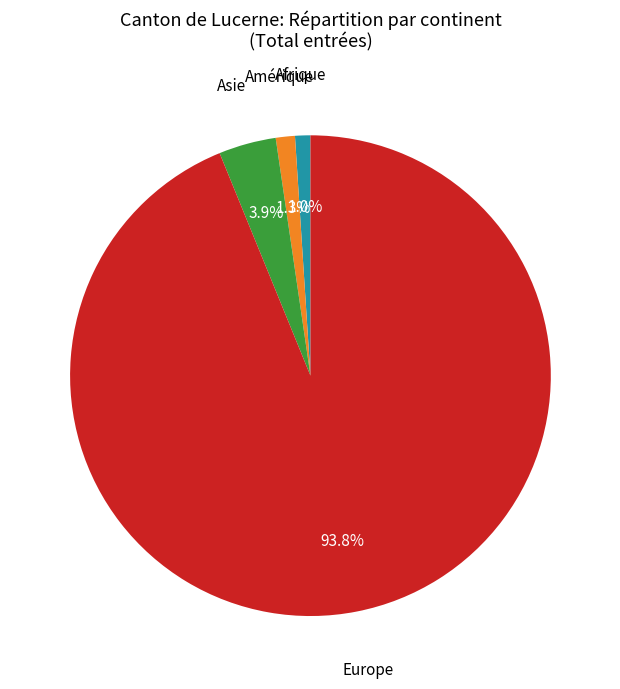

Is there any slice that represents more than half of the pie?

Yes